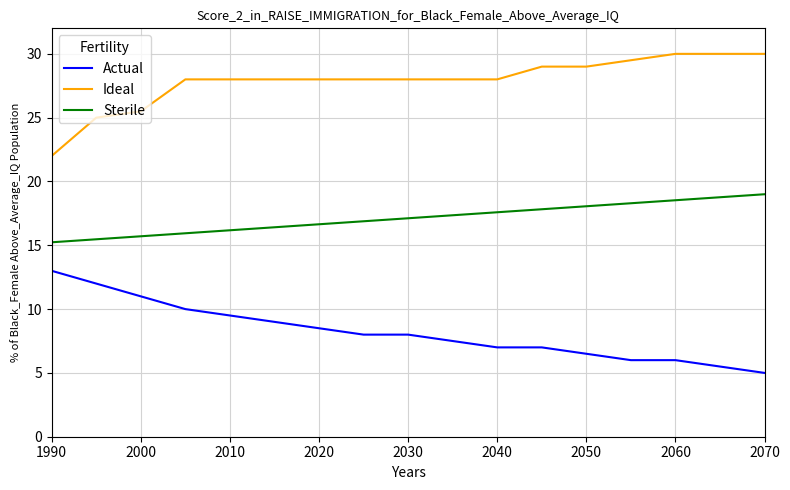

At how many categories does at least one series exceed 19?

17